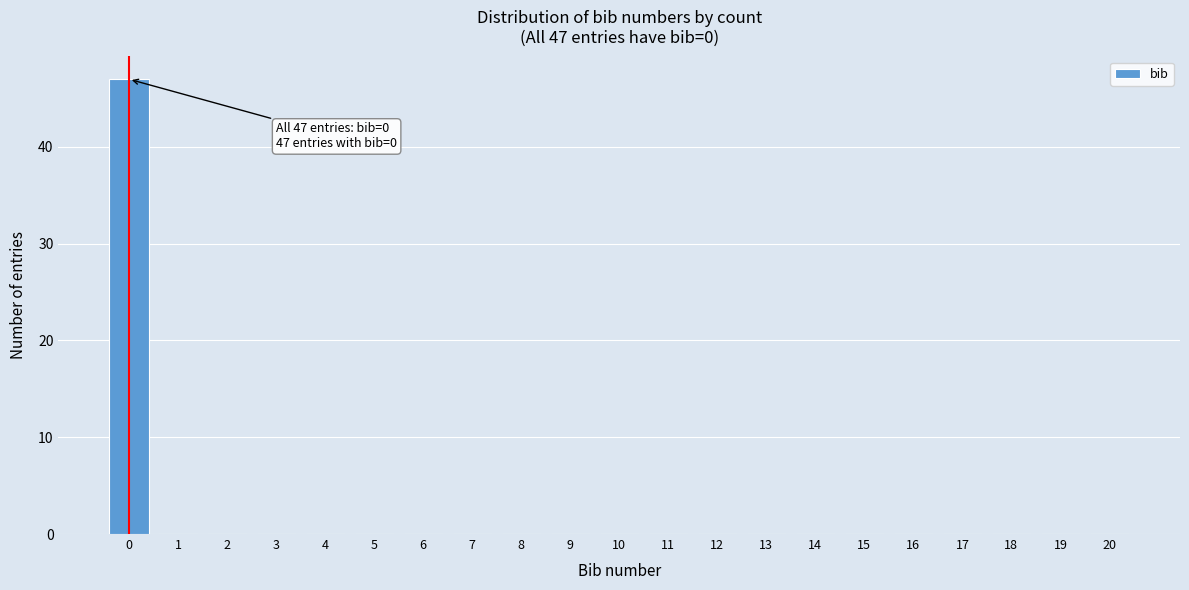

Reading right to left, what are all the values shown in this chart?

20=0	19=0	18=0	17=0	16=0	15=0	14=0	13=0	12=0	11=0	10=0	9=0	8=0	7=0	6=0	5=0	4=0	3=0	2=0	1=0	0=47